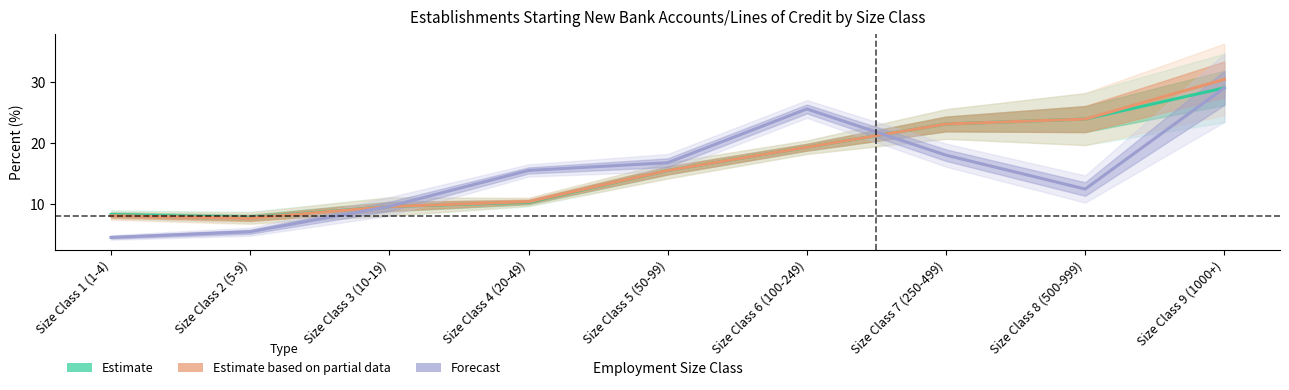

Where is Forecast nearest to the value 16?

Size Class 4 (20-49)